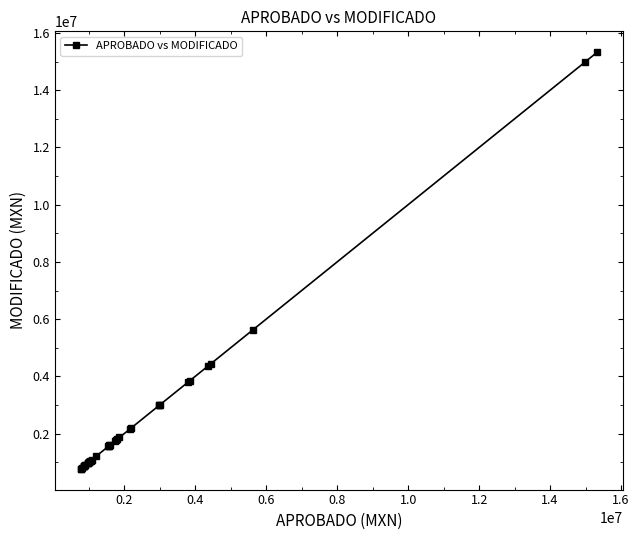

What is the minimum value shown in the chart?

771314.7